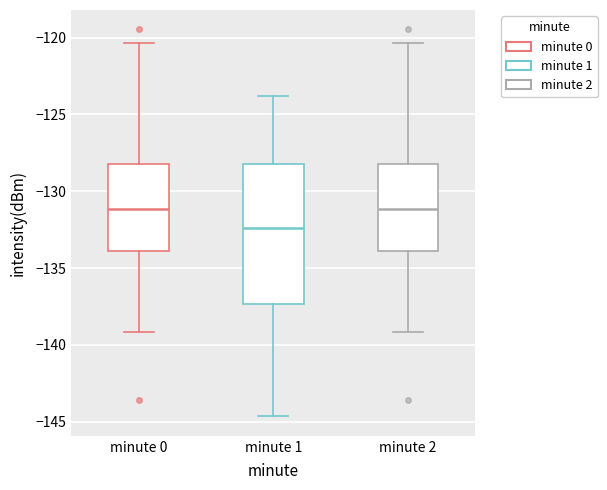

Where does the median line of the box for minute 2 sit on the y-axis? The values are not printed on the chart, so give them approximately, as read against the axis.

-131.0